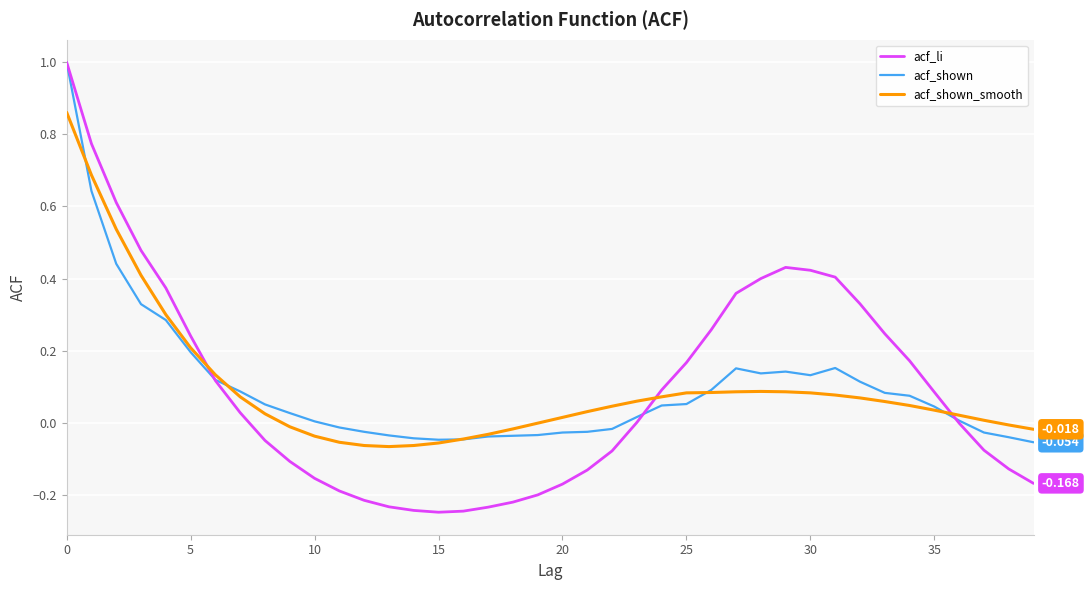

What are all the series names shown in the legend?

acf_li, acf_shown, acf_shown_smooth